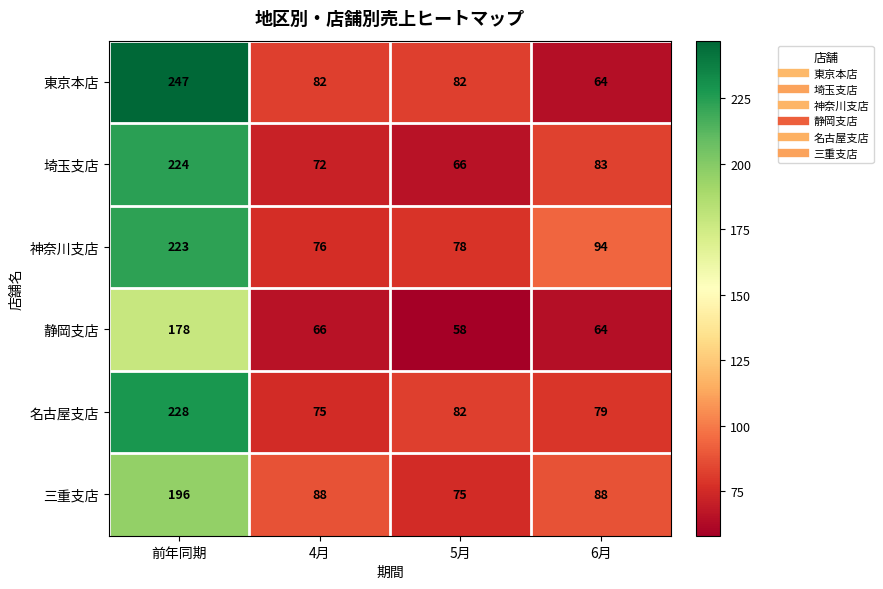

What is the approximate value of 埼玉支店 at 前年同期, to the nearest 10?

220